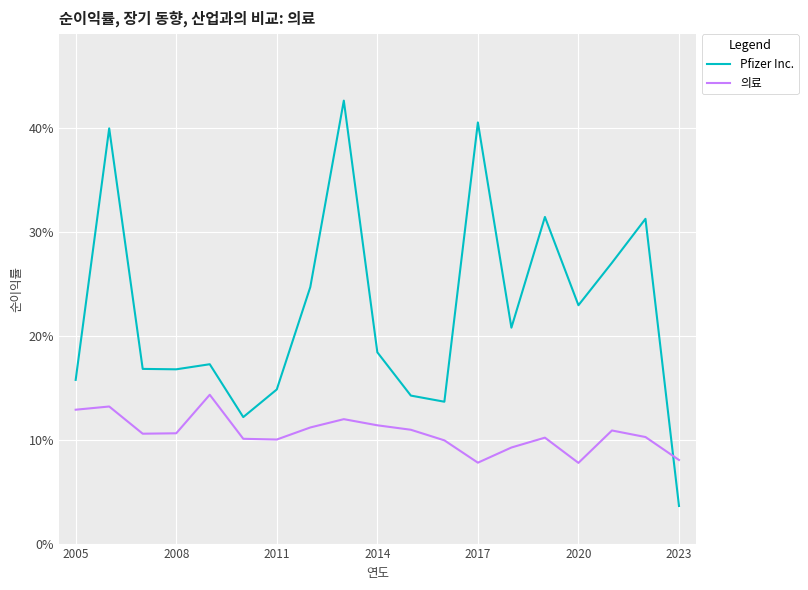

At how many categories does at least one series exceed 0?

19